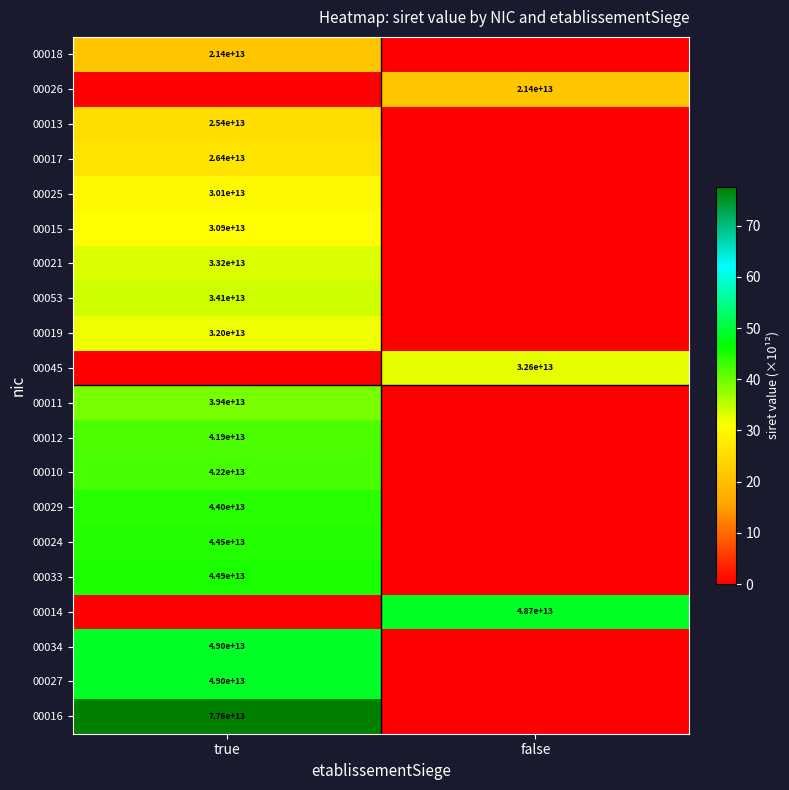

The value of 00027 at true is 49000000000000. True or false?

True